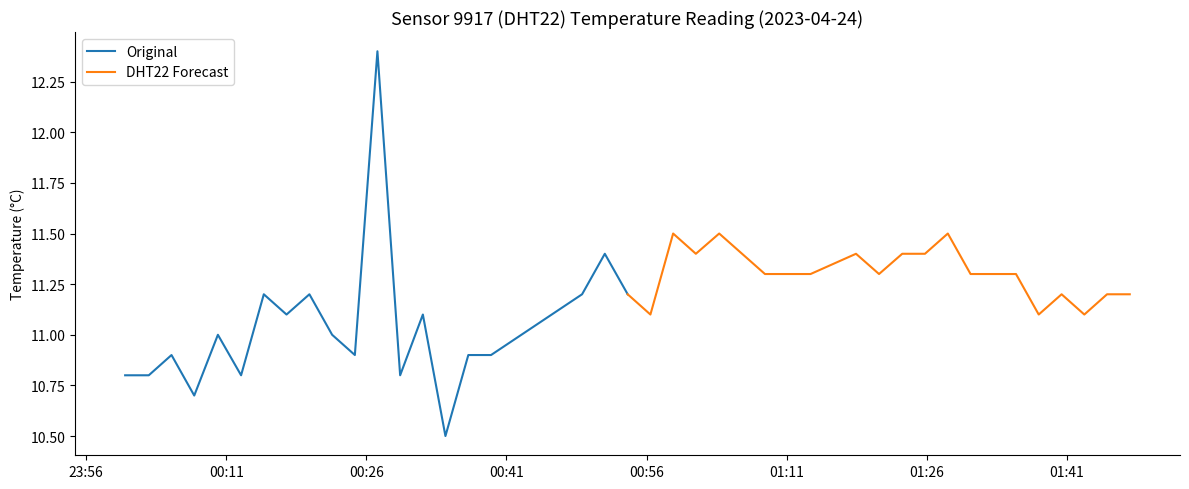

What is the change in value from 7 to 32?

+0.4